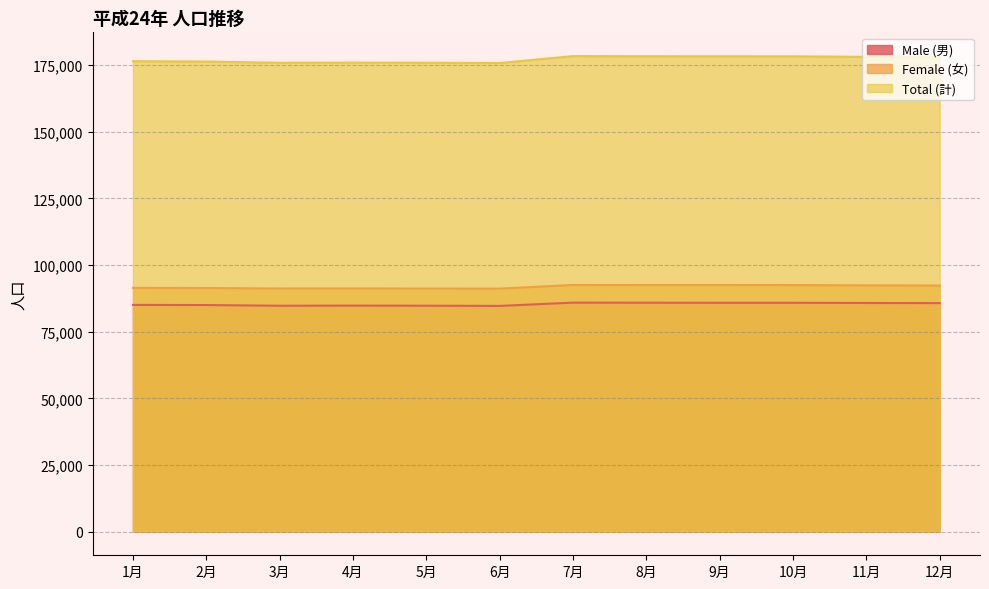

What is the total value across all series at 8月?

356784